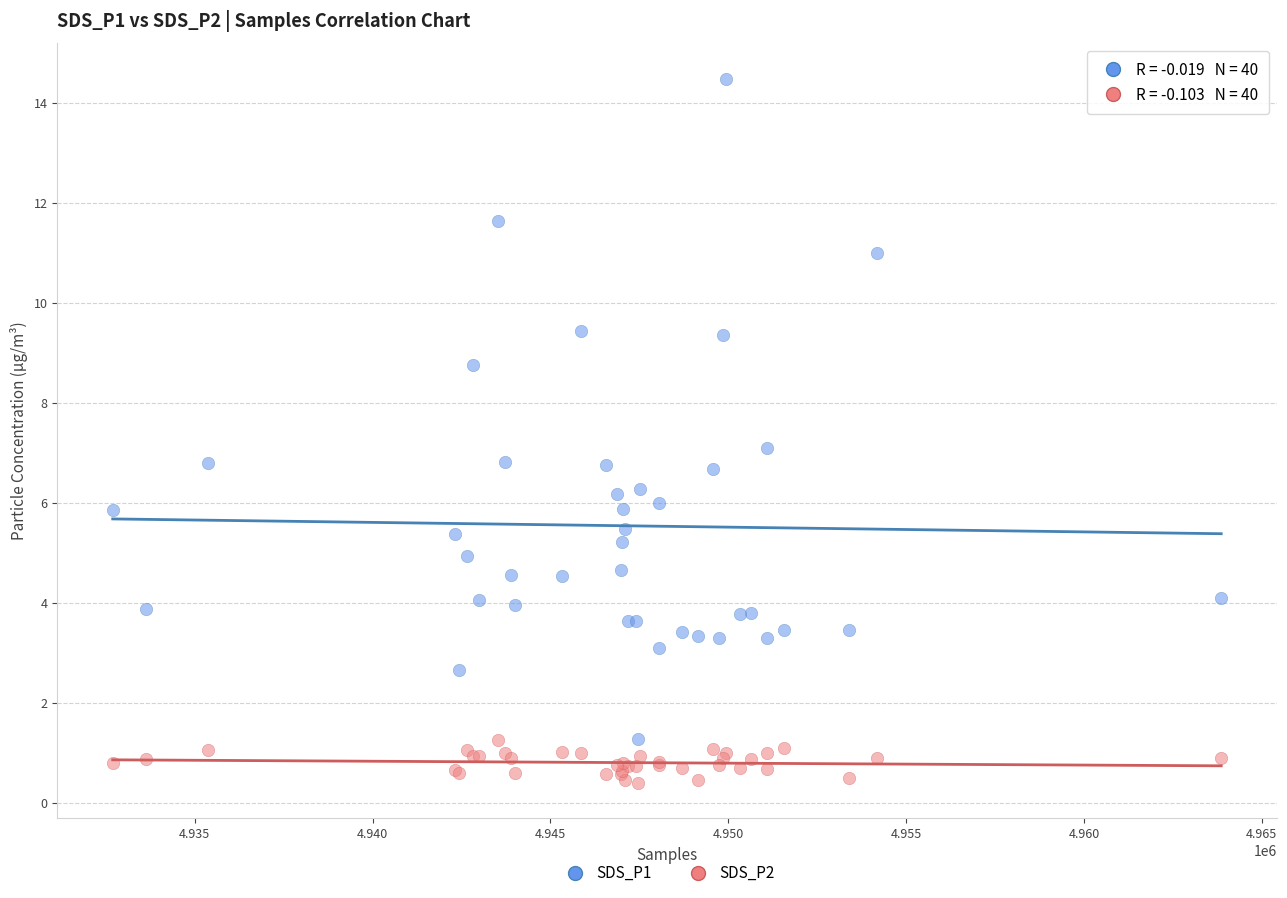

Which series has the largest Y range (max minus min)?

SDS_P1